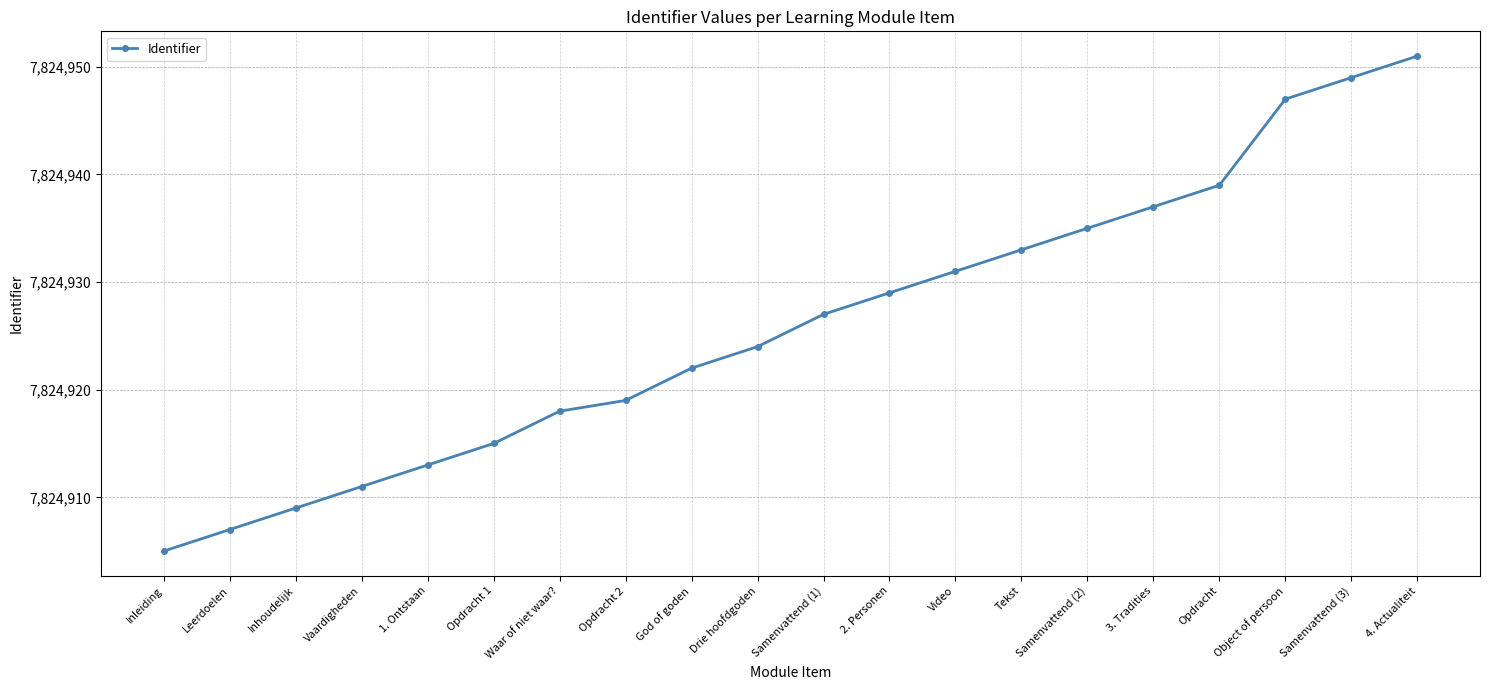

What value does the data have at Samenvattend (3), to the nearest 10?

7824950